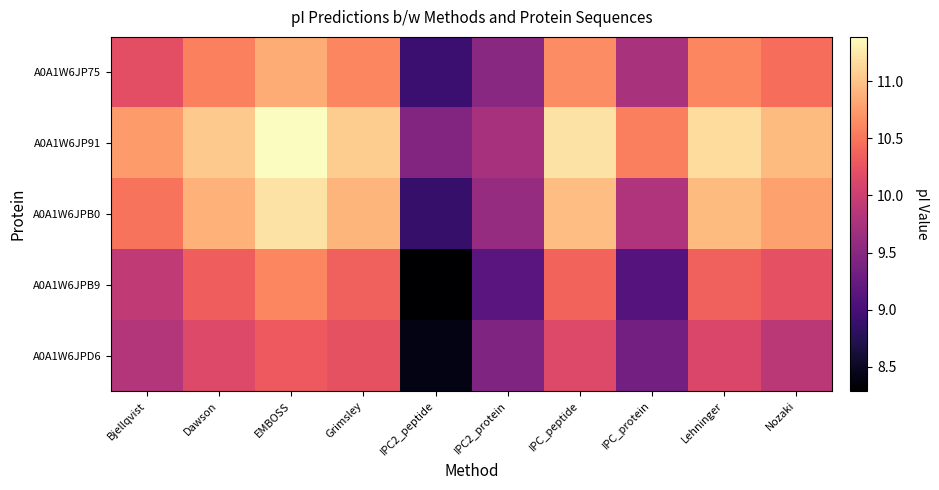

What is the minimum value shown in the chart?

8.3